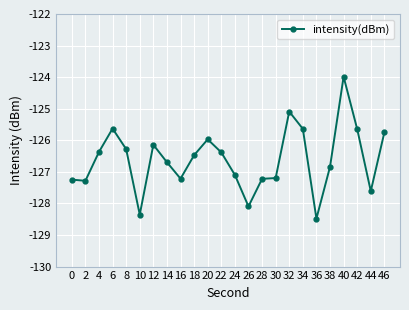

Does the chart have visible grid lines?

Yes